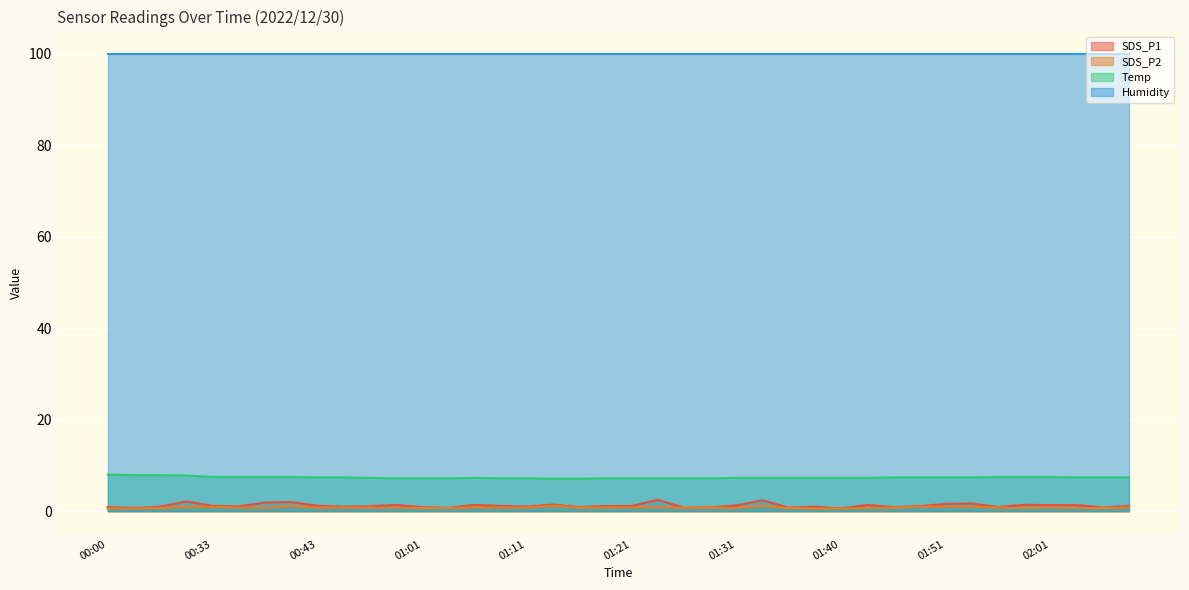

What is the label of the 7th point from the left?

00:38